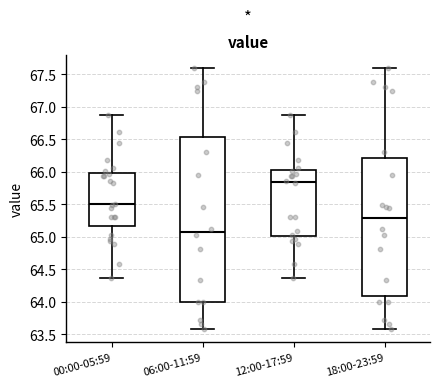

Reading left to right, transcribe this box plot: for each box, give where its median line is, the range the box spans, and where its two whiskers end, as read against the y-axis. The values are not printed on the chart, so give them approximately, as read against the axis.

00:00-05:59: median 65.50, box 65.15 to 66.00, whiskers 64.35 to 66.90
06:00-11:59: median 65.10, box 64.00 to 66.55, whiskers 63.60 to 67.60
12:00-17:59: median 65.85, box 65.00 to 66.00, whiskers 64.35 to 66.90
18:00-23:59: median 65.30, box 64.10 to 66.20, whiskers 63.60 to 67.60